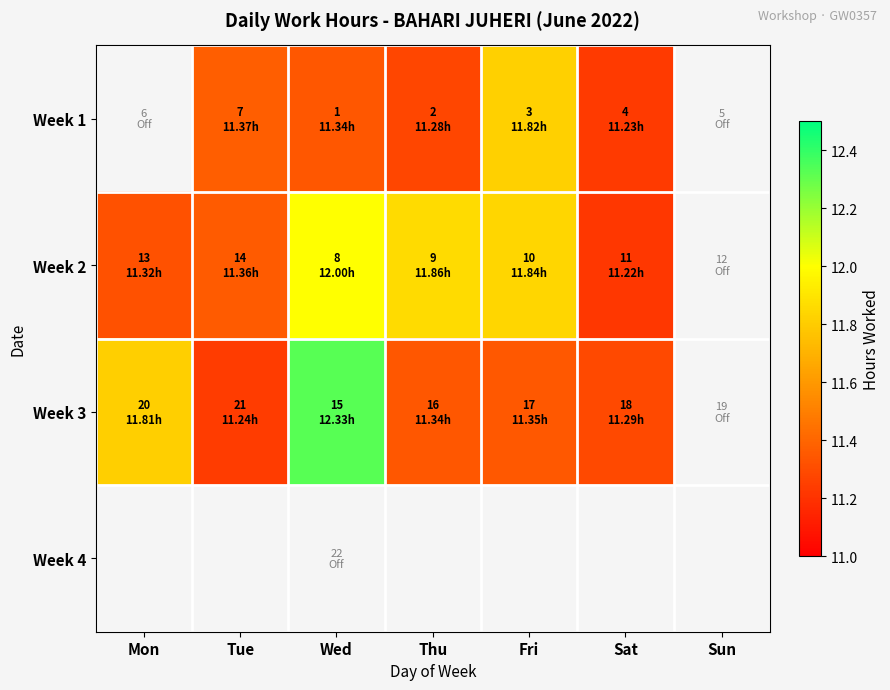

The value of Week 3 at Fri is 11.3. True or false?

True